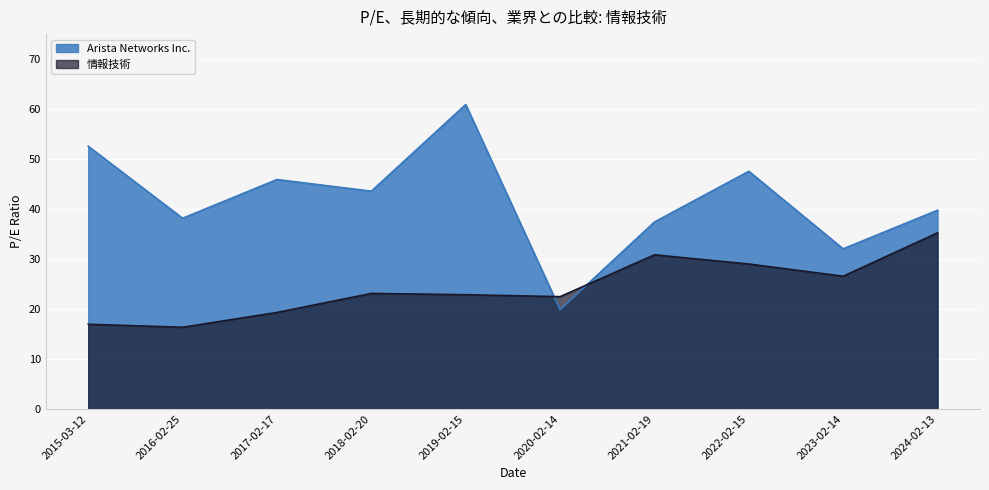

Is the value of 情報技術 at 2015-03-12 greater than the value of Arista Networks Inc. at 2018-02-20?

No